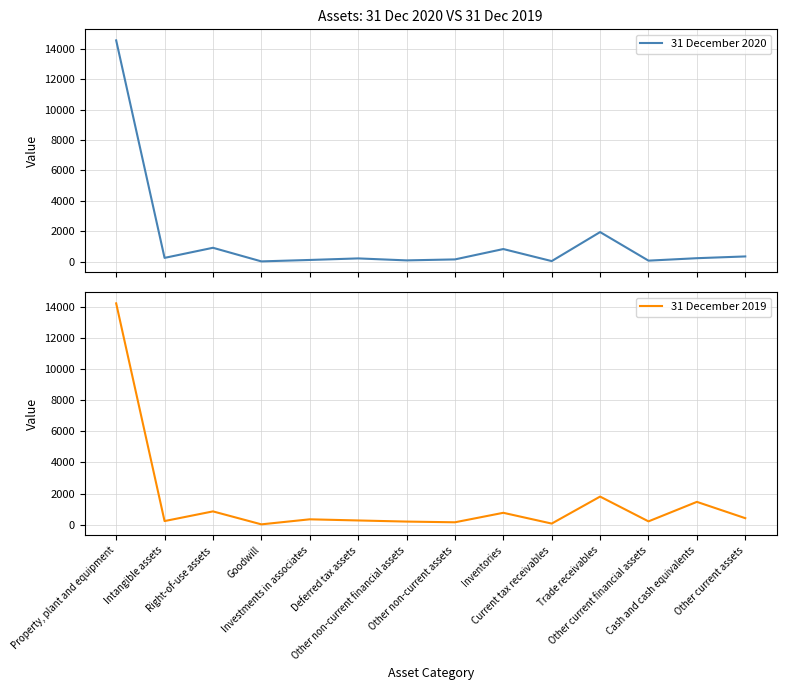

What is the sum of all 31 December 2019 values?

20967